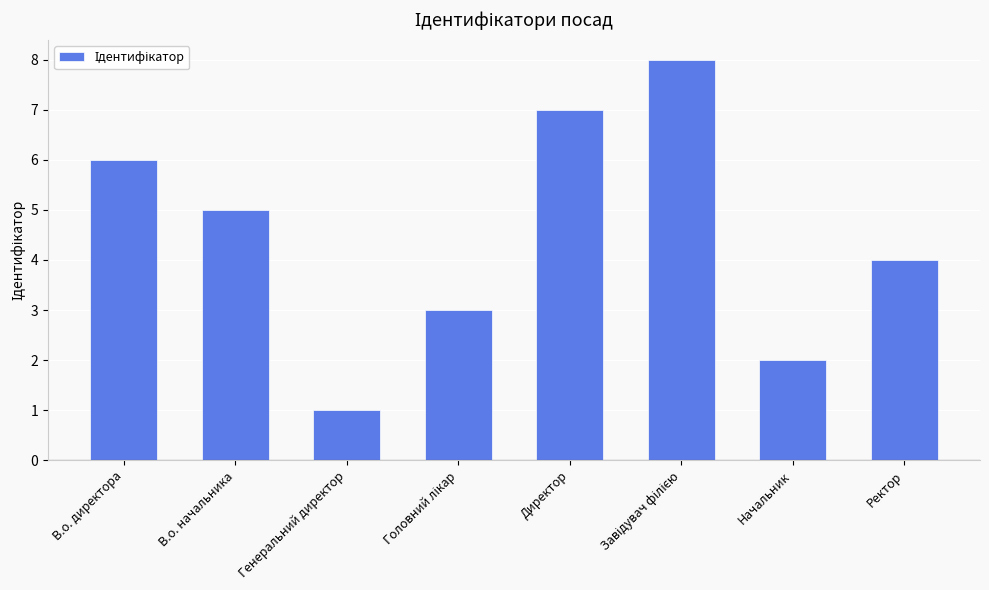

Reading left to right, transcribe all the data shown in this chart.

6	5	1	3	7	8	2	4